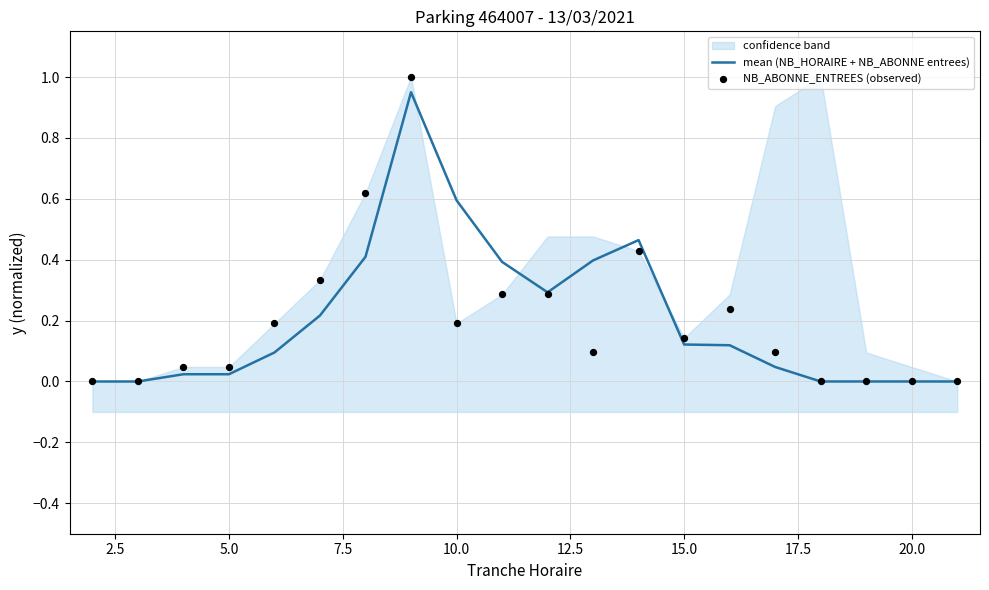

What is the total value across all series at 5.0?

0.1